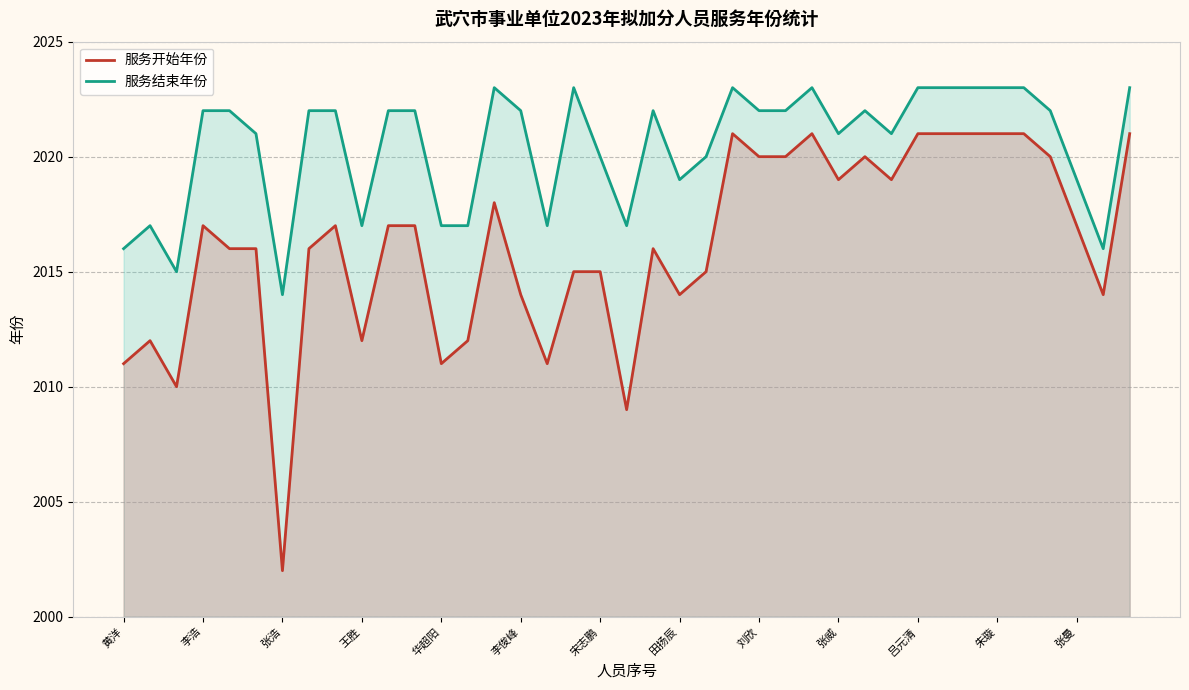

At which category is the sum across all series the highest?

23